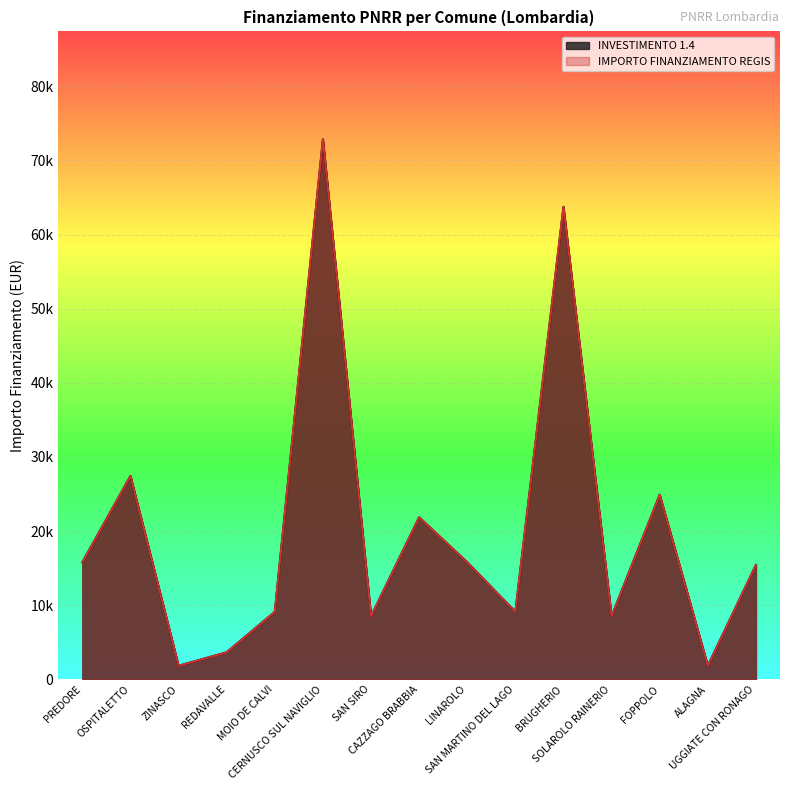

What position from the right is ZINASCO?

13